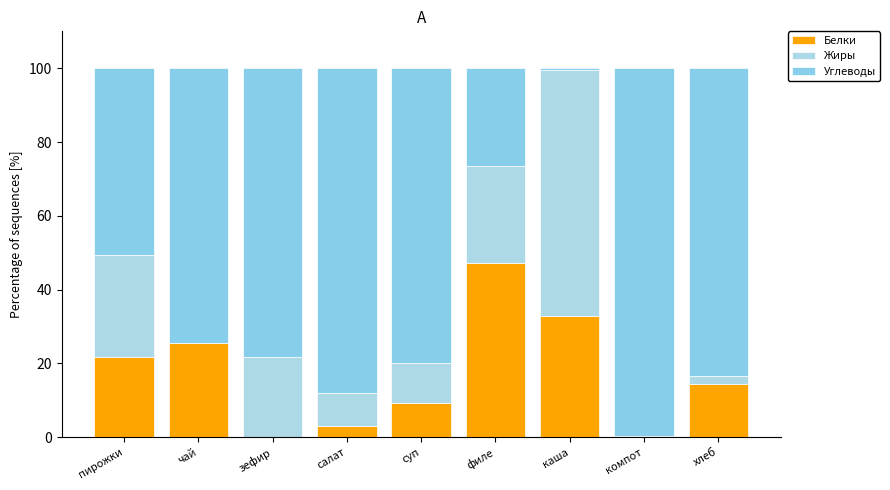

Rank the series by their maximum value, from lowest to highest.

Белки, Жиры, Углеводы